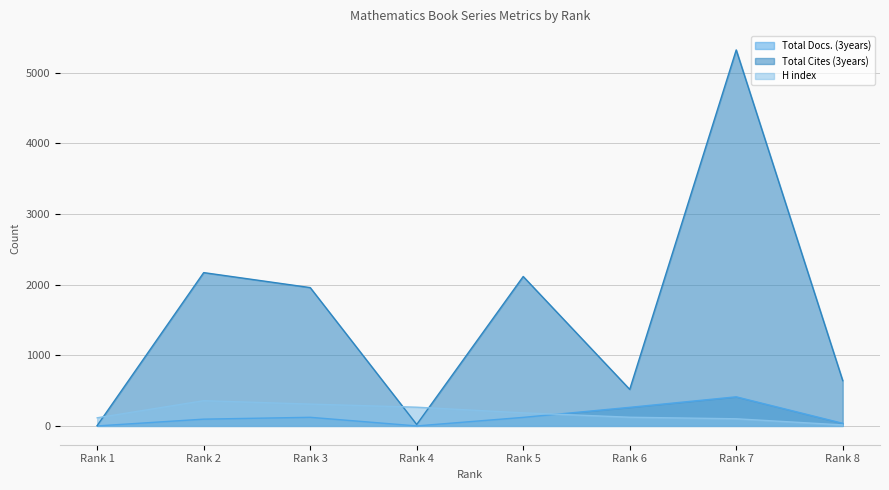

At how many categories does at least one series exceed 4487?

1